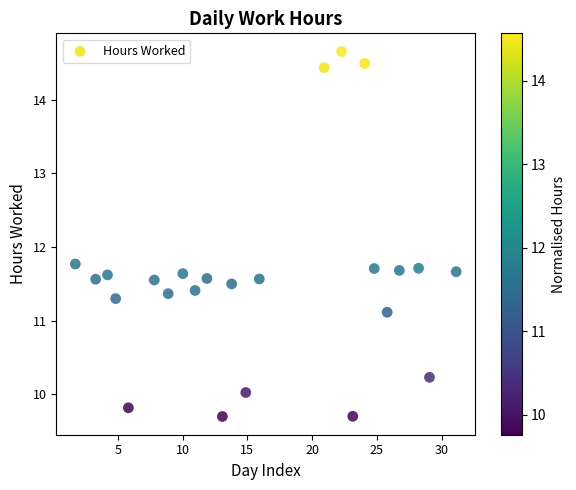

What is the range of Y values (max minus min)?

5.0